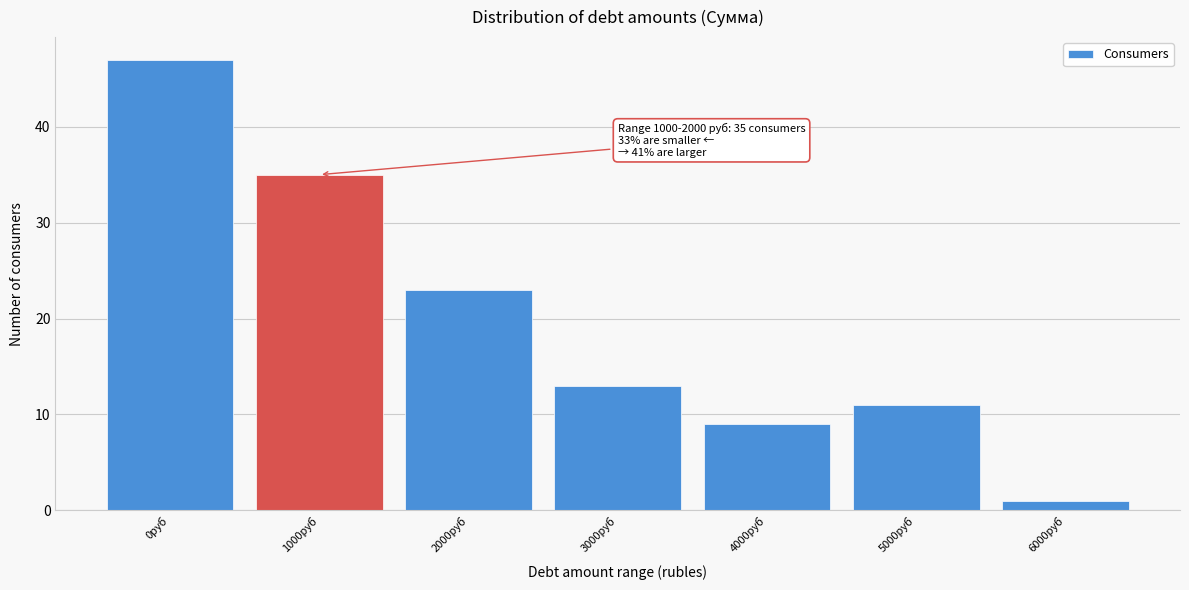

Reading right to left, extract all data points from this chart.

1	11	9	13	23	35	47